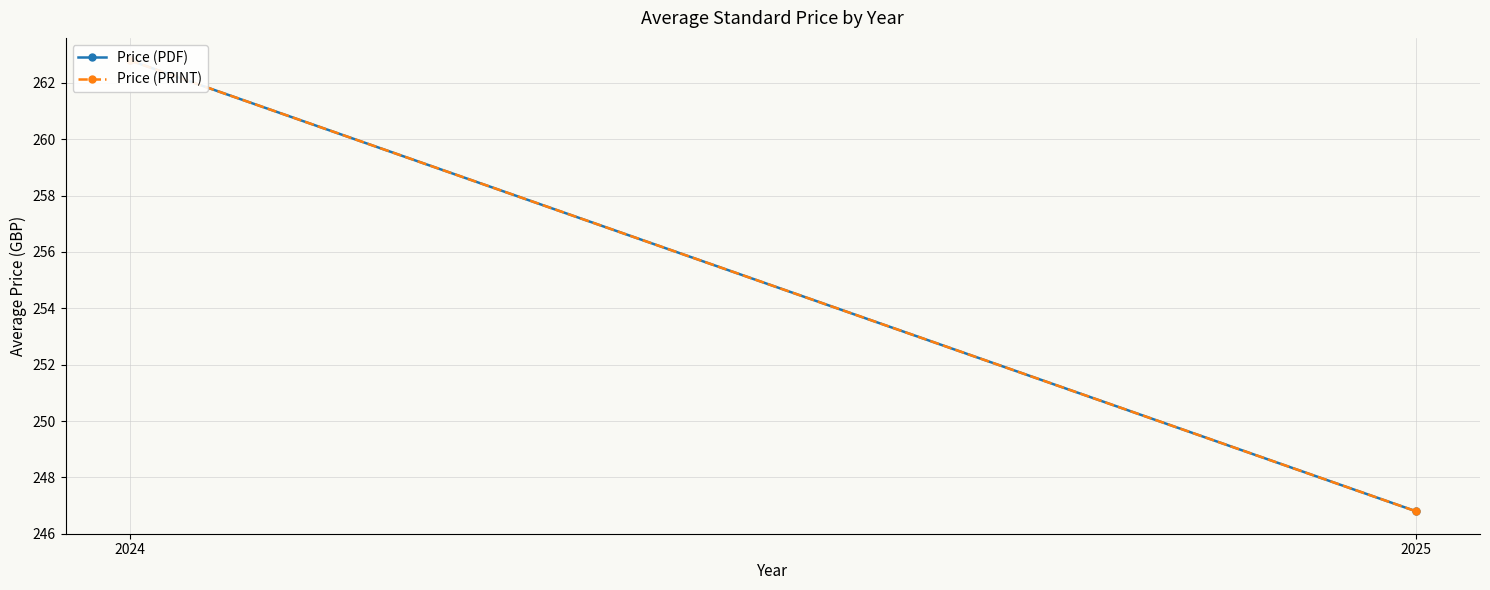

What value does the Price (PDF) series have at 2024?

262.8